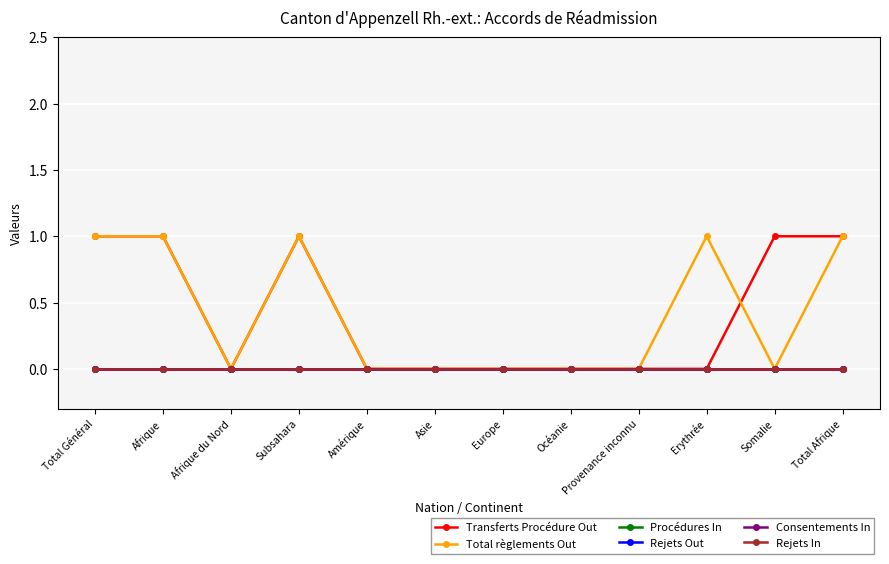

Where is Rejets In nearest to the value 0?

Total Général